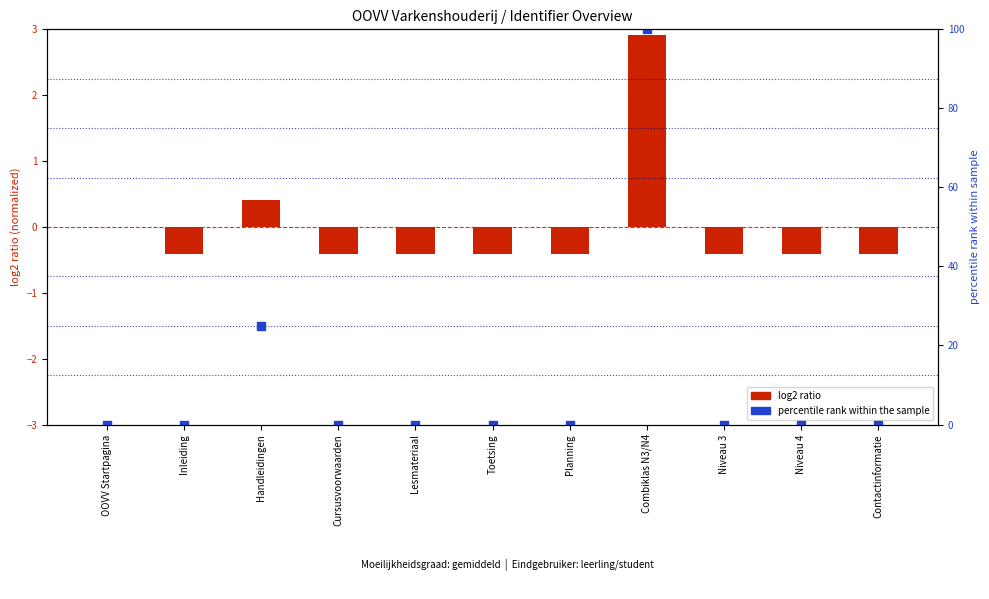

Which series has the largest total across all categories?

percentile rank within sample